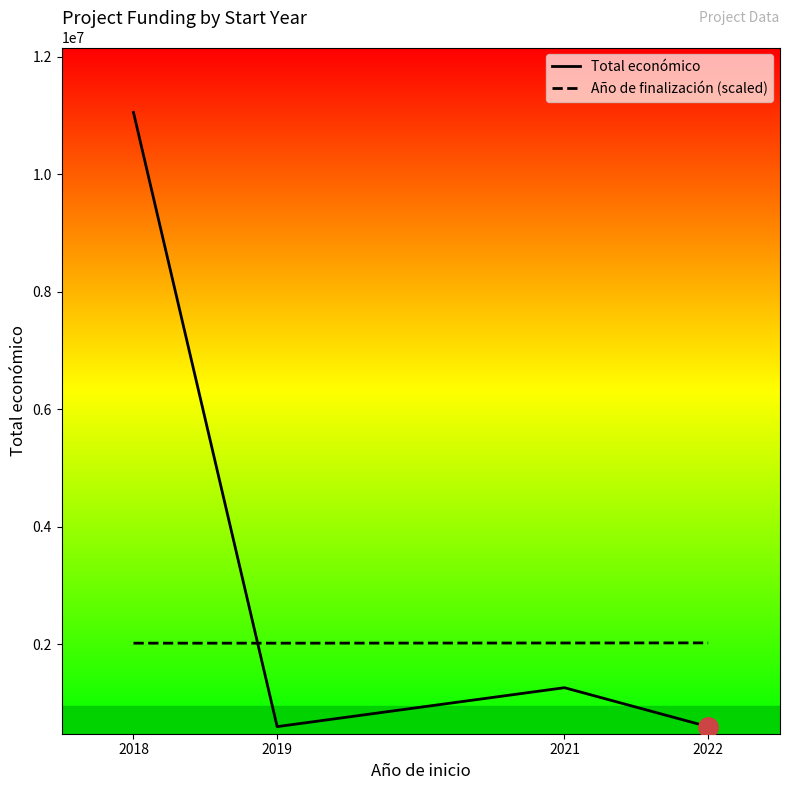

How many Año de finalización (scaled) values are between 2020000 and 2025000?

4